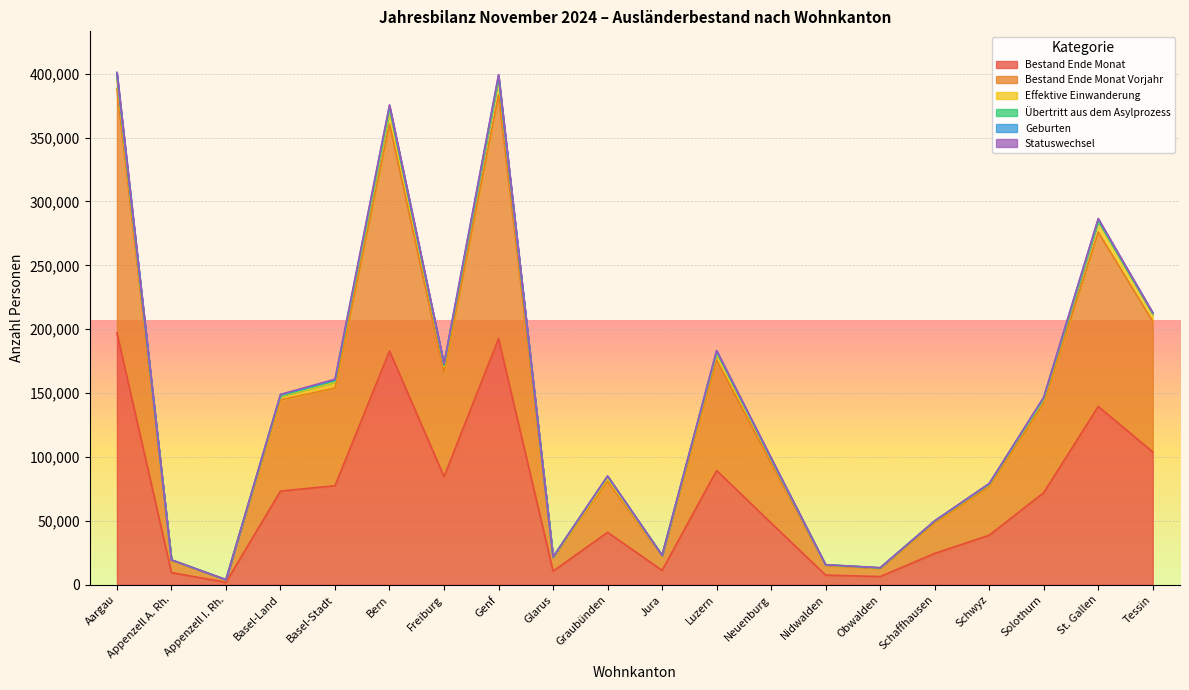

What is the minimum value for Geburten?

3948